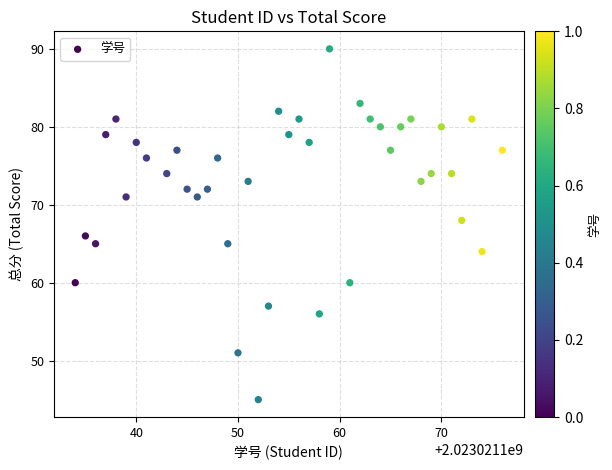

What is the range of X values (max minus min)?

42